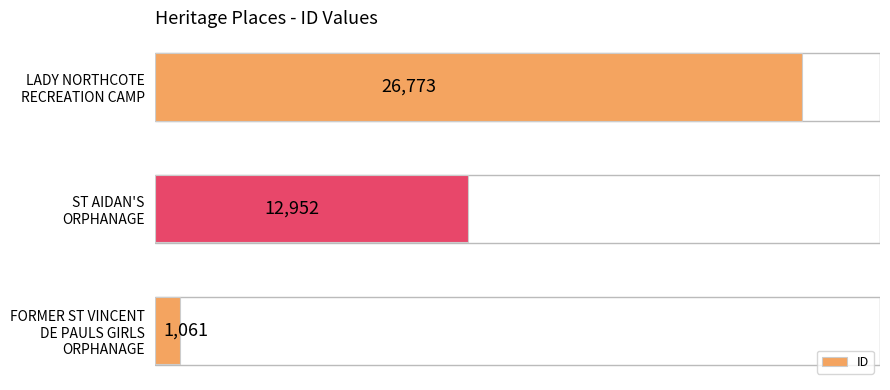

Reading bottom to top, transcribe all the data shown in this chart.

1061	12952	26773